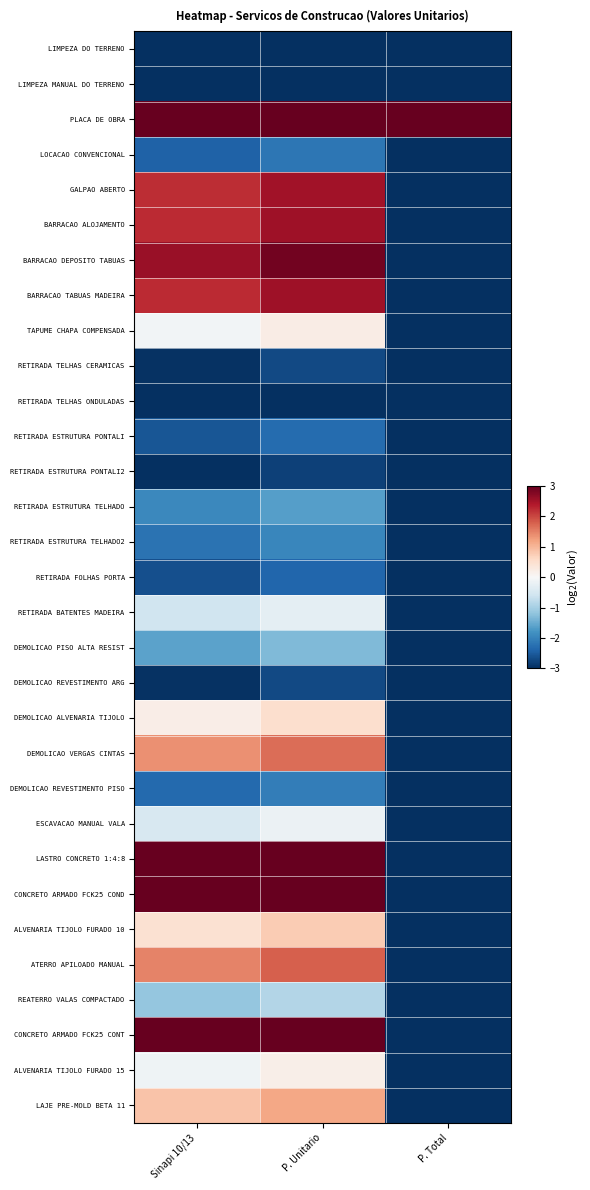

List the series in order of their peak value, highest first.

PLACA DE OBRA, LASTRO CONCRETO 1:4:8, CONCRETO ARMADO FCK25 COND, CONCRETO ARMADO FCK25 CONT, BARRACAO DEPOSITO TABUAS, BARRACAO ALOJAMENTO, BARRACAO TABUAS MADEIRA, GALPAO ABERTO, ATERRO APILOADO MANUAL, DEMOLICAO VERGAS CINTAS, LAJE PRE-MOLD BETA 11, ALVENARIA TIJOLO FURADO 10, DEMOLICAO ALVENARIA TIJOLO, TAPUME CHAPA COMPENSADA, ALVENARIA TIJOLO FURADO 15, ESCAVACAO MANUAL VALA, RETIRADA BATENTES MADEIRA, REATERRO VALAS COMPACTADO, DEMOLICAO PISO ALTA RESIST, RETIRADA ESTRUTURA TELHADO, RETIRADA ESTRUTURA TELHADO2, DEMOLICAO REVESTIMENTO PISO, LOCACAO CONVENCIONAL, RETIRADA ESTRUTURA PONTALI, RETIRADA FOLHAS PORTA, RETIRADA TELHAS CERAMICAS, DEMOLICAO REVESTIMENTO ARG, RETIRADA ESTRUTURA PONTALI2, LIMPEZA DO TERRENO, LIMPEZA MANUAL DO TERRENO, RETIRADA TELHAS ONDULADAS